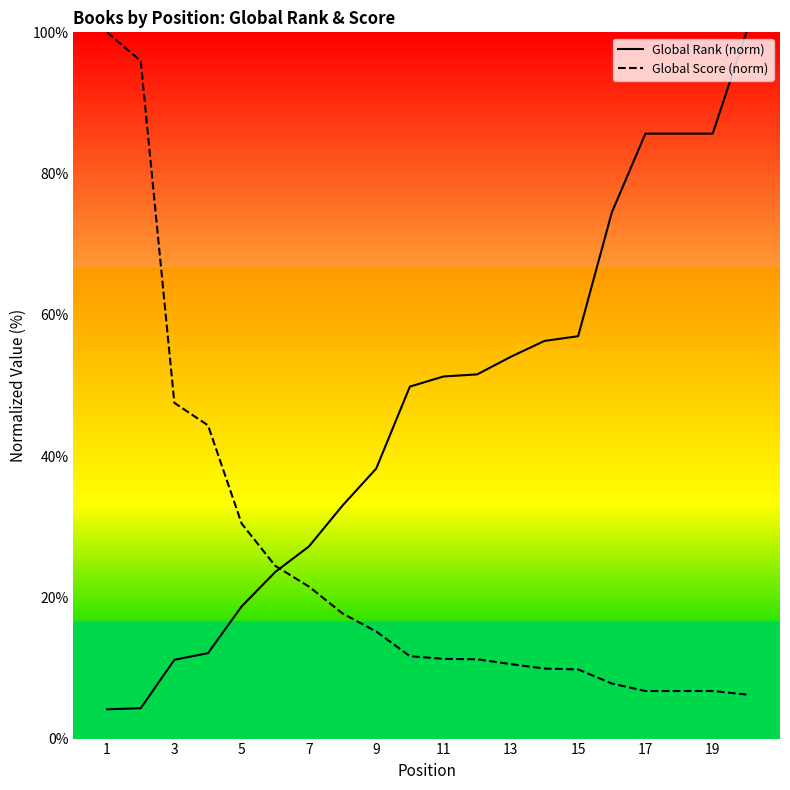

What is the total value across all series at 19?

92.4